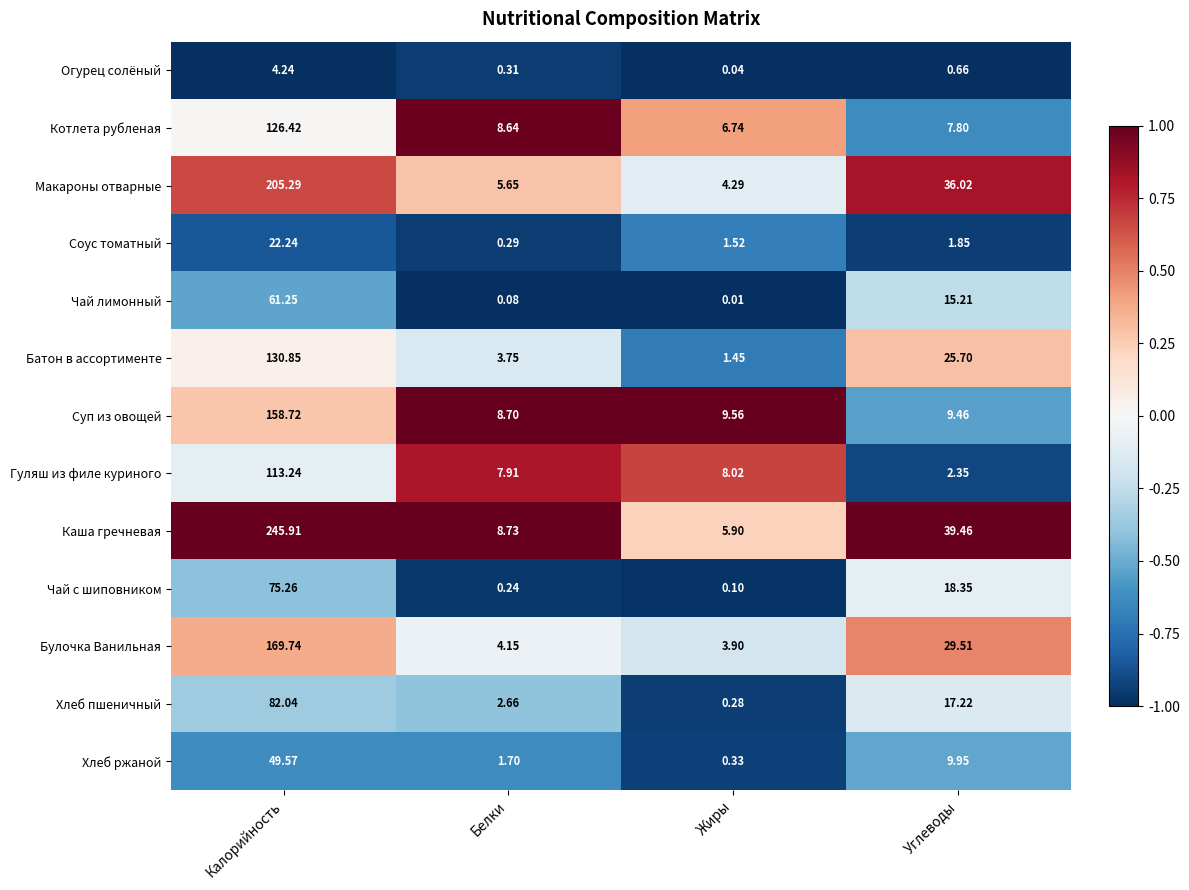

List the series in order of their peak value, highest first.

Каша гречневая, Макароны отварные, Булочка Ванильная, Суп из овощей, Батон в ассортименте, Котлета рубленая, Гуляш из филе куриного, Хлеб пшеничный, Чай с шиповником, Чай лимонный, Хлеб ржаной, Соус томатный, Огурец солёный